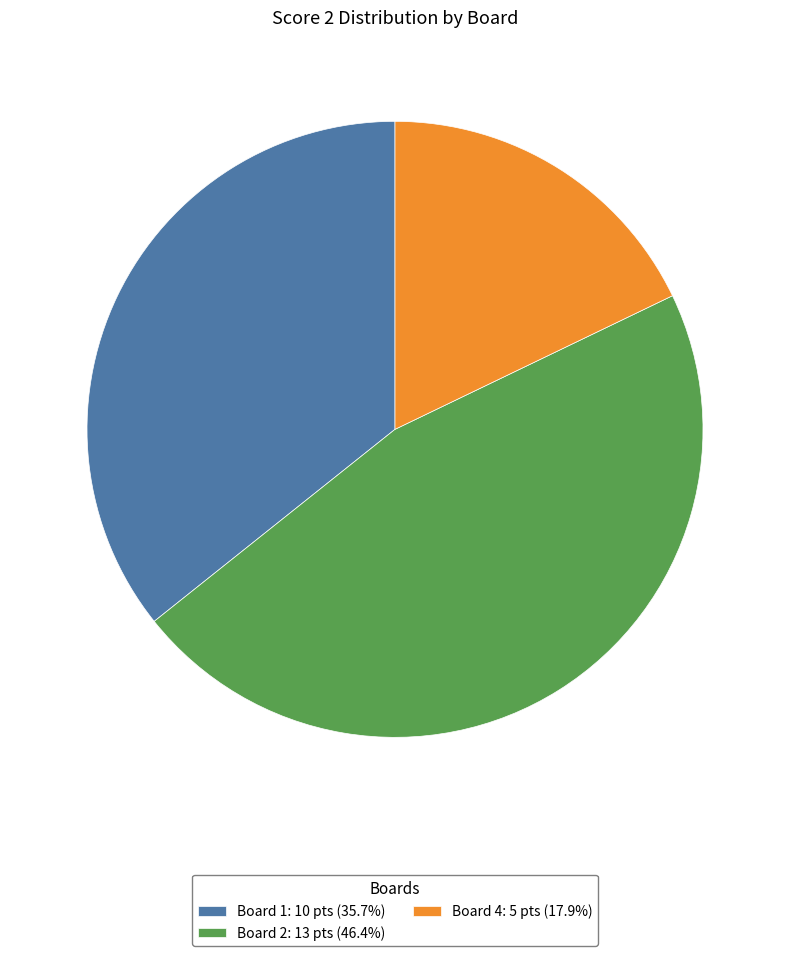

How many segments does this pie chart have?

3